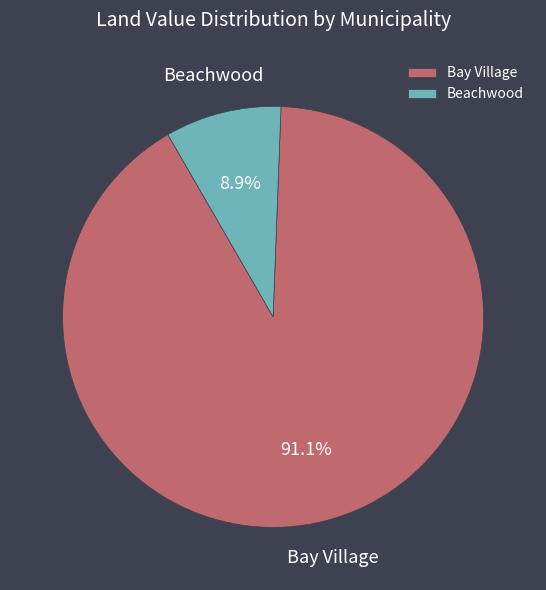

Which category has the biggest portion of the pie?

Bay Village